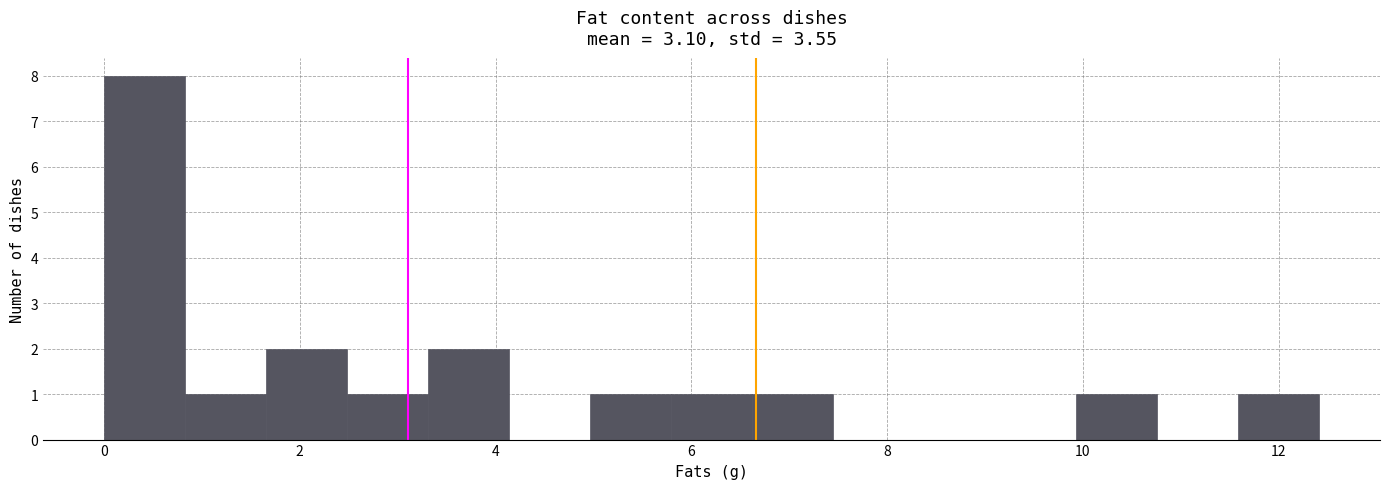

Reading left to right, transcribe this chart: for each bar, give the range it covers on the x-axis and its height. Neither the bar edges nor the heights are printed on the chart, so give them approximately, as read against the axes.

0.0 to 0.8: 8
0.8 to 1.6: 1
1.6 to 2.4: 2
2.4 to 3.4: 1
3.4 to 4.2: 2
4.2 to 5.0: 0
5.0 to 5.8: 1
5.8 to 6.6: 1
6.6 to 7.4: 1
7.4 to 8.2: 0
8.2 to 9.2: 0
9.2 to 10.0: 0
10.0 to 10.8: 1
10.8 to 11.6: 0
11.6 to 12.4: 1